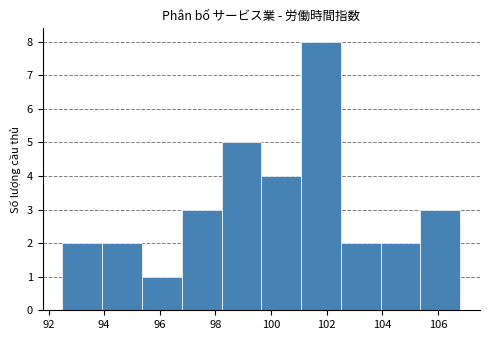

What is the height of the bar covering 96.8 to 98.2 on the x-axis? Neither the bar edges nor the heights are printed on the chart, so give them approximately, as read against the axes.

3